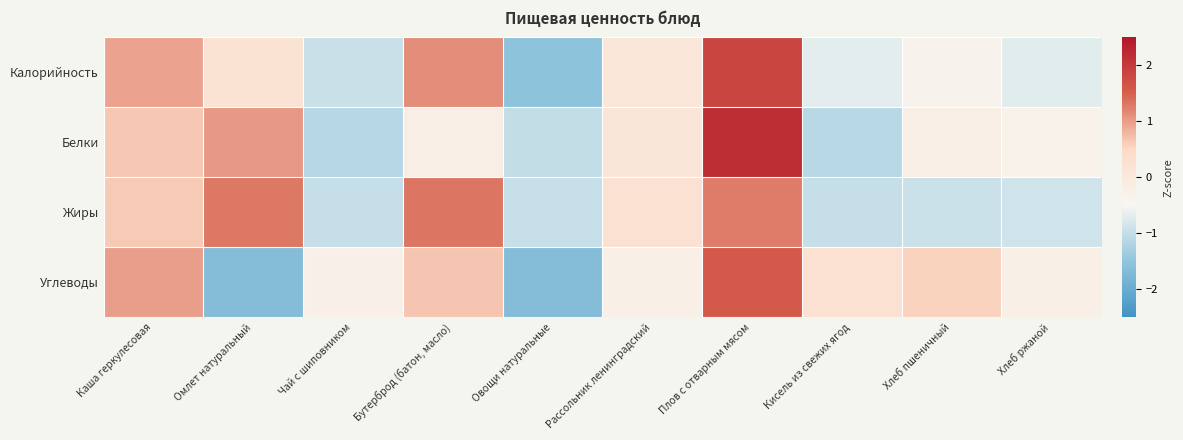

What is the greatest value displayed?

2.2